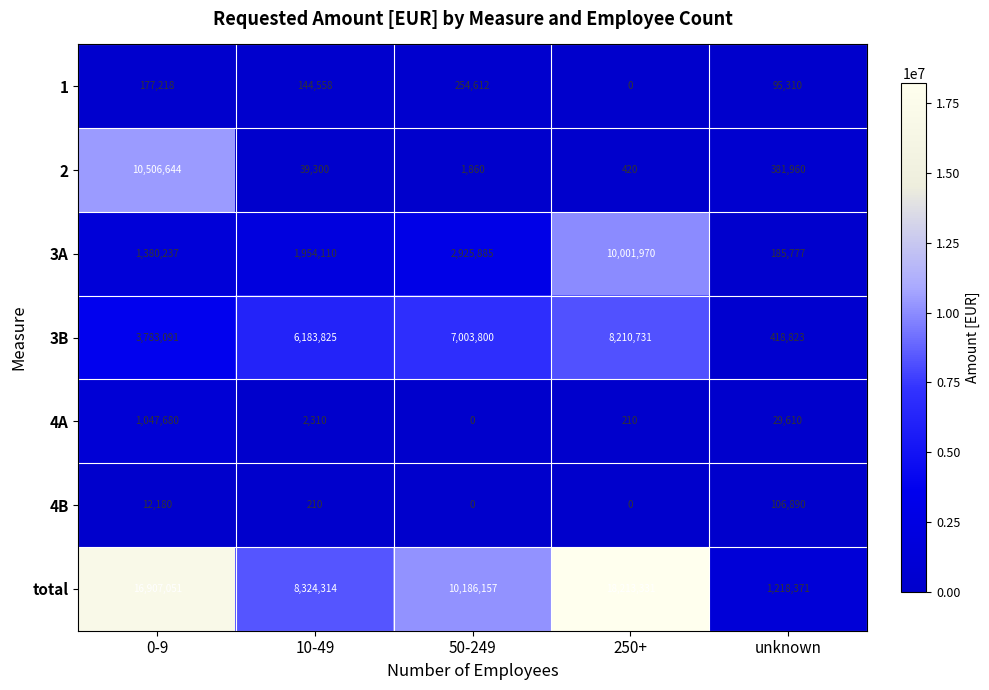

Count the number of data series in this chart.

7